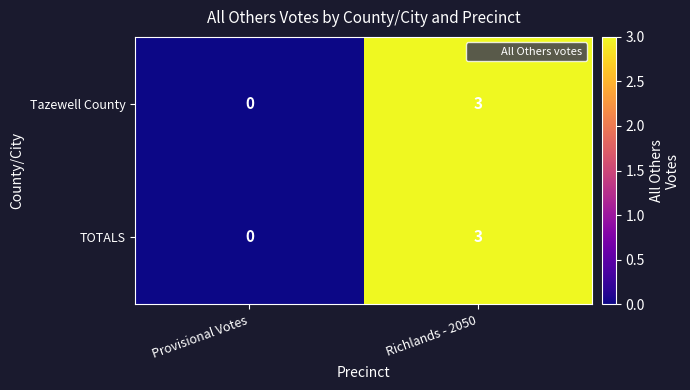

List the labels in order of TOTALS value, largest first.

Richlands - 2050, Provisional Votes